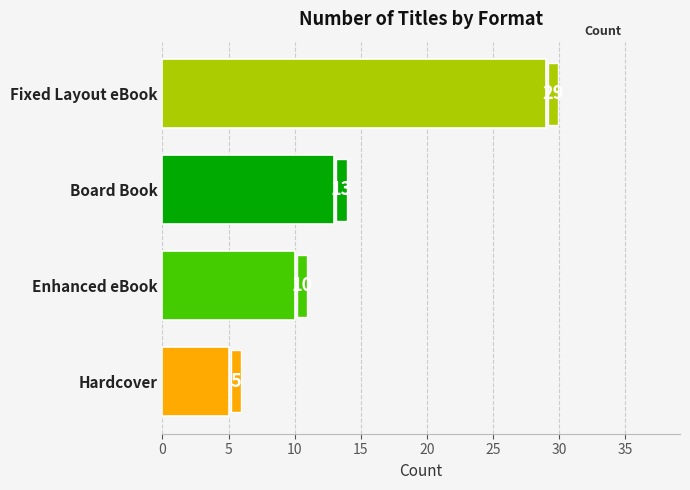

How many values are below 13?

2